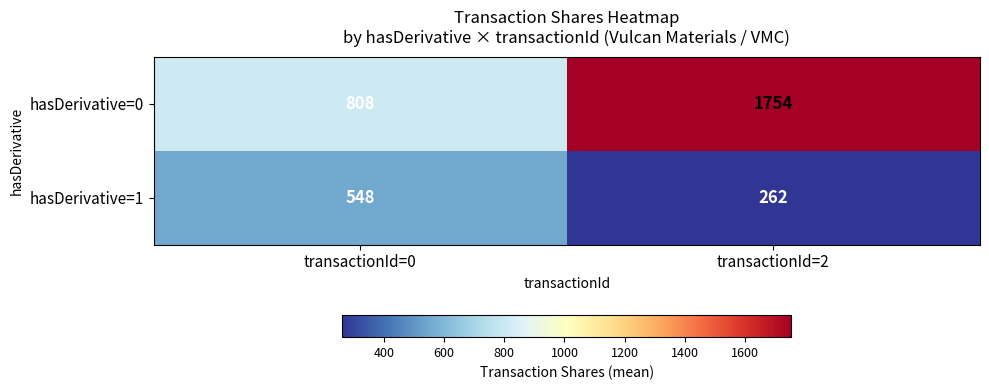

What is the maximum value shown in the chart?

1754